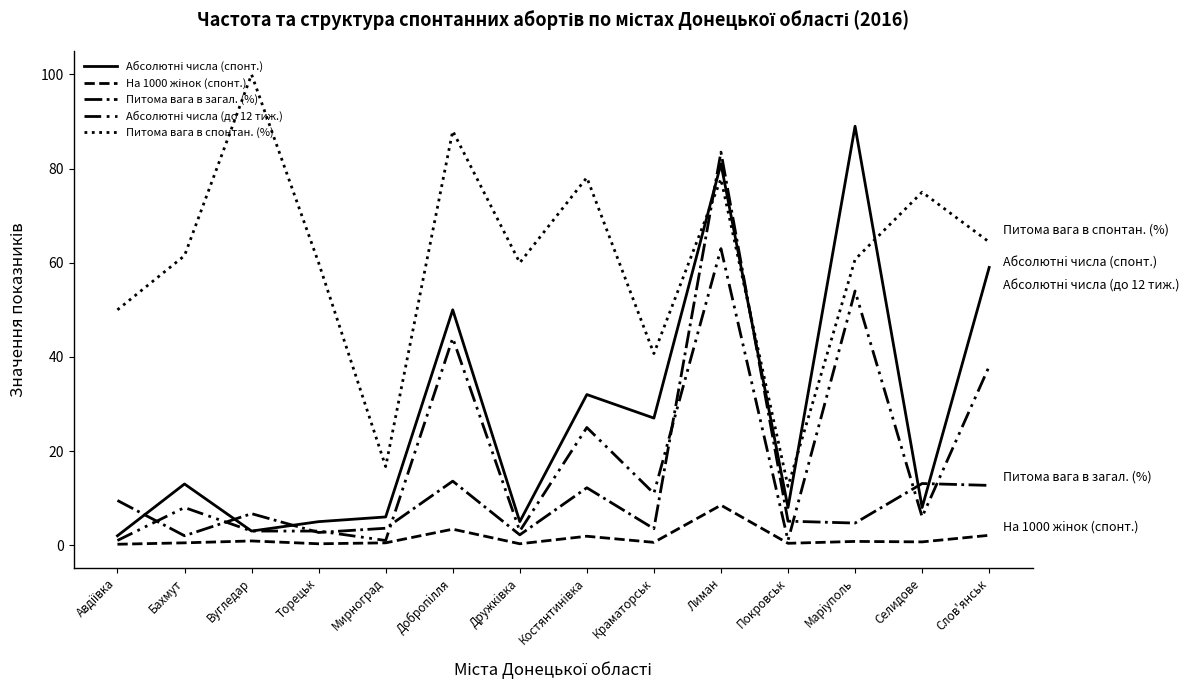

Is this an area chart (filled region under the line)?

No